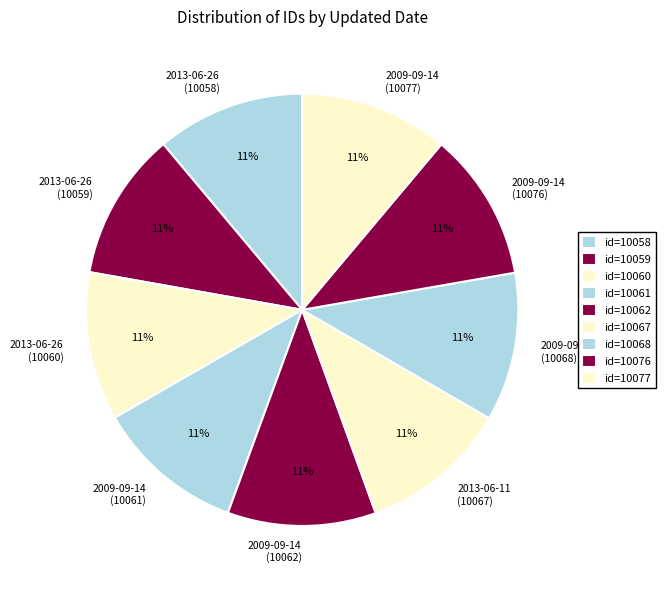

Combined, do 2009-09-14 (10076) and 2009-09-14 (10061) account for over 50%?

No